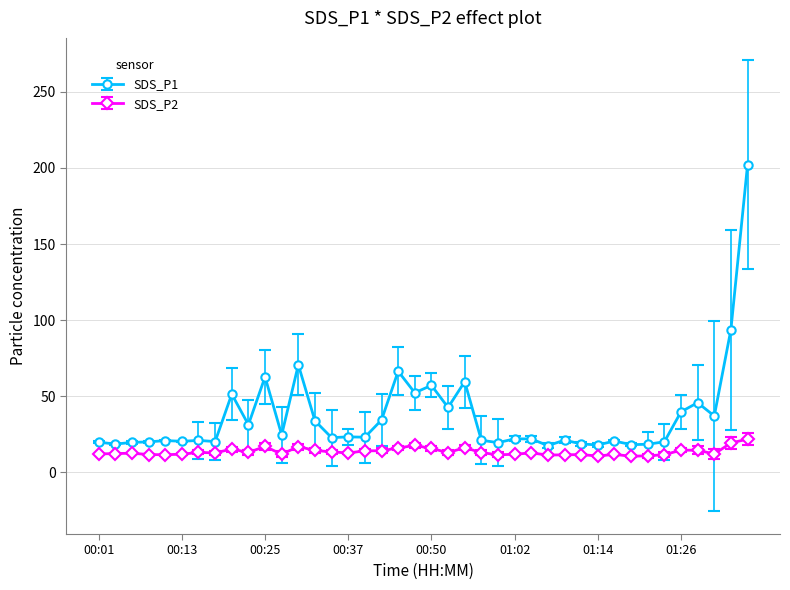

Which series has the widest spread of values?

SDS_P1